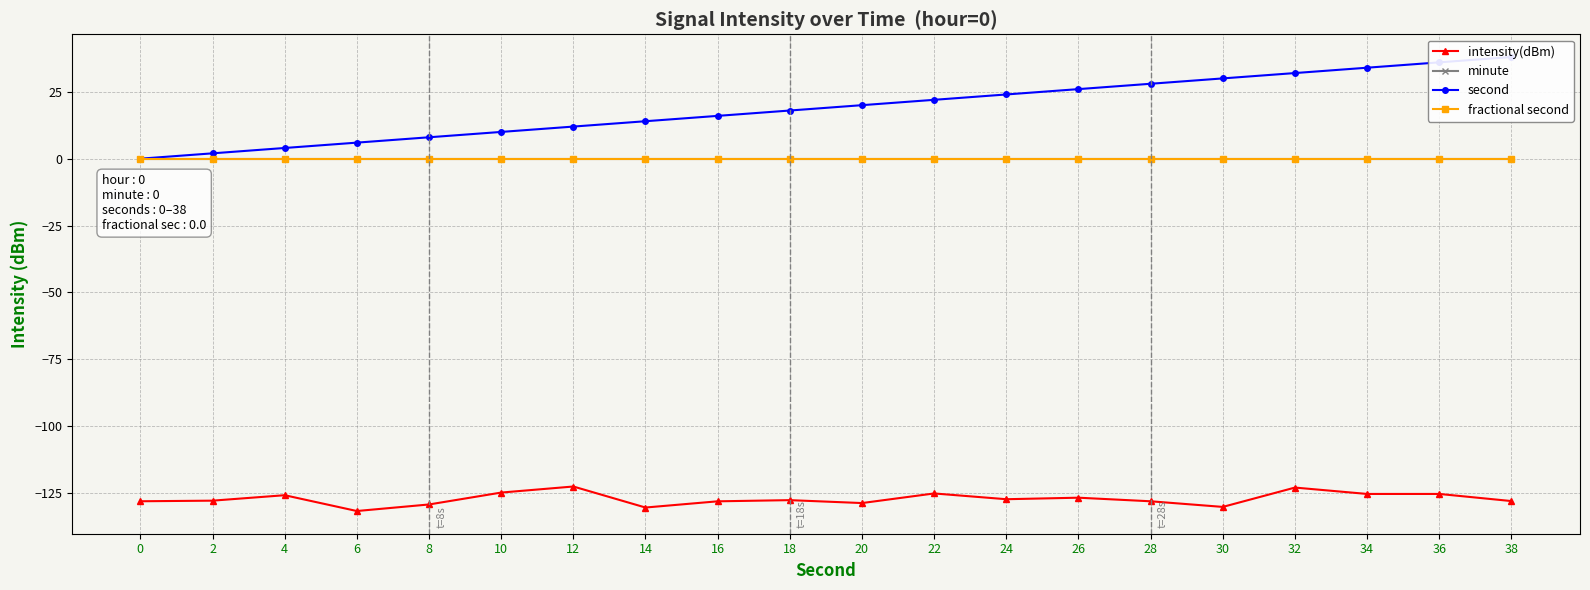

True or false: minute and intensity(dBm) intersect in this chart.

False